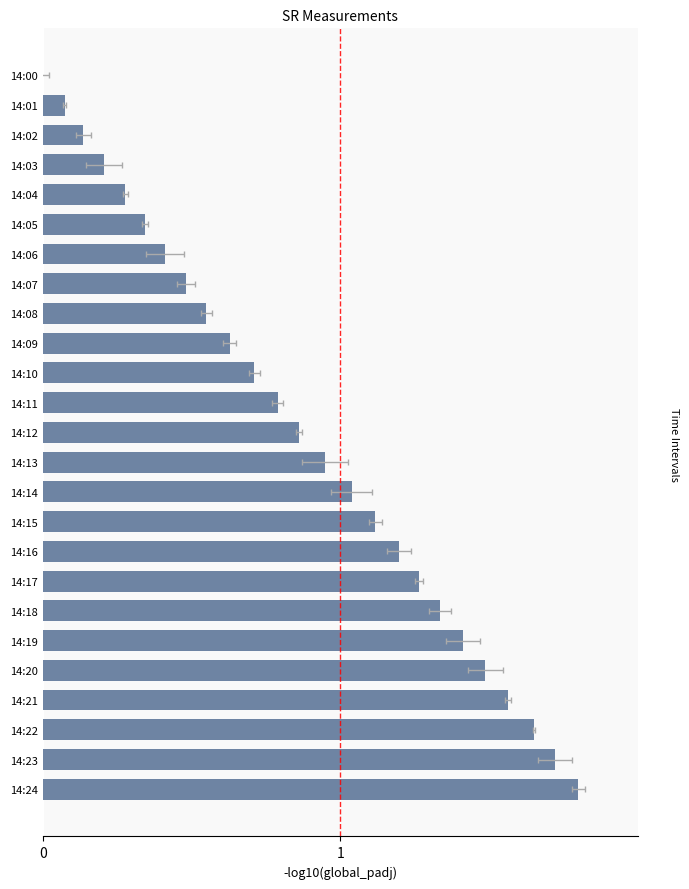

How many values are above zero?

24